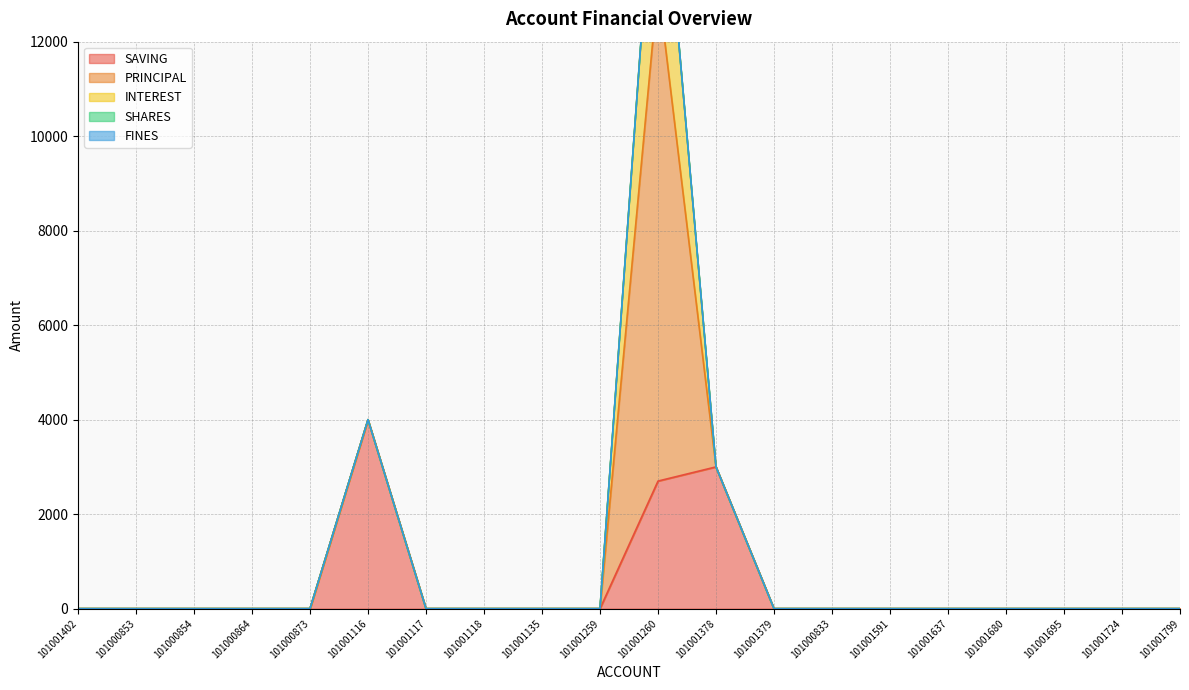

Is the value of SAVING at 101001591 greater than the value of INTEREST at 101001637?

No